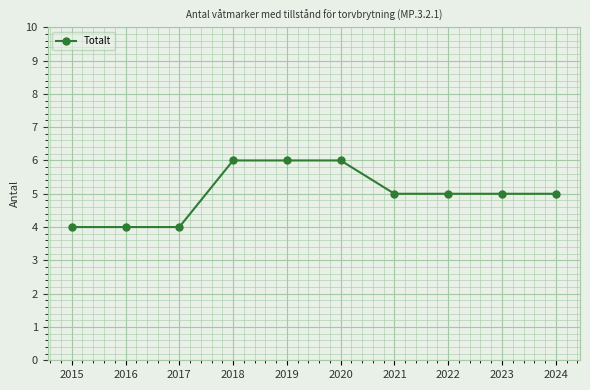

The value at 2022 is 5. True or false?

True